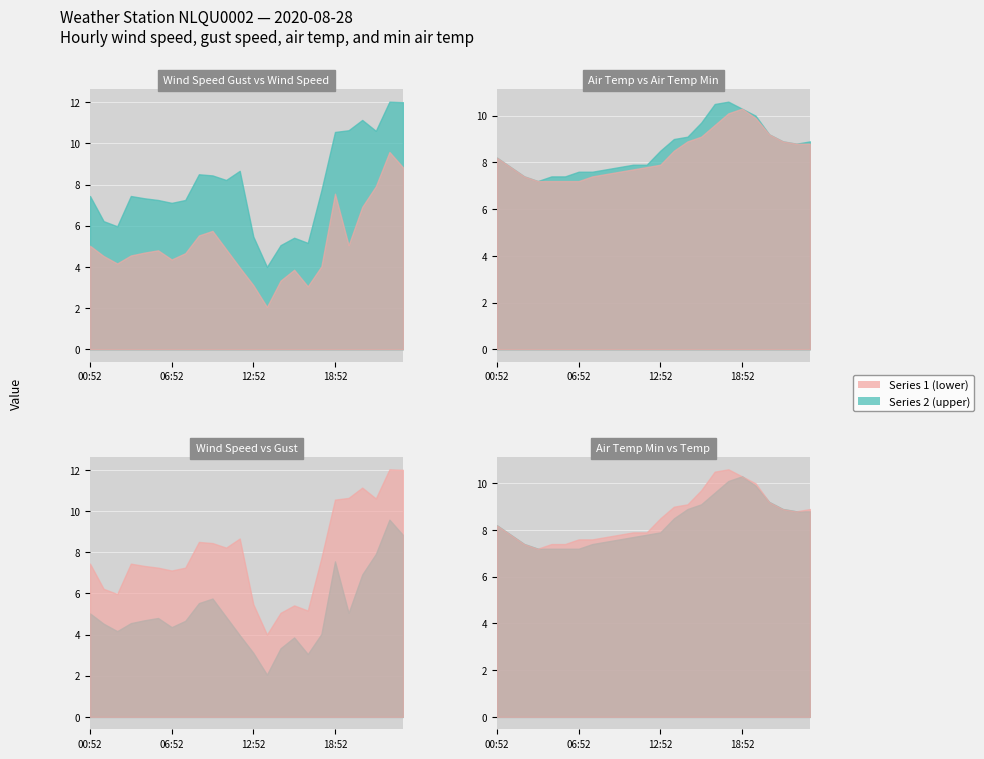

Where does the WIND_SPEED series first go above 4?

00:52